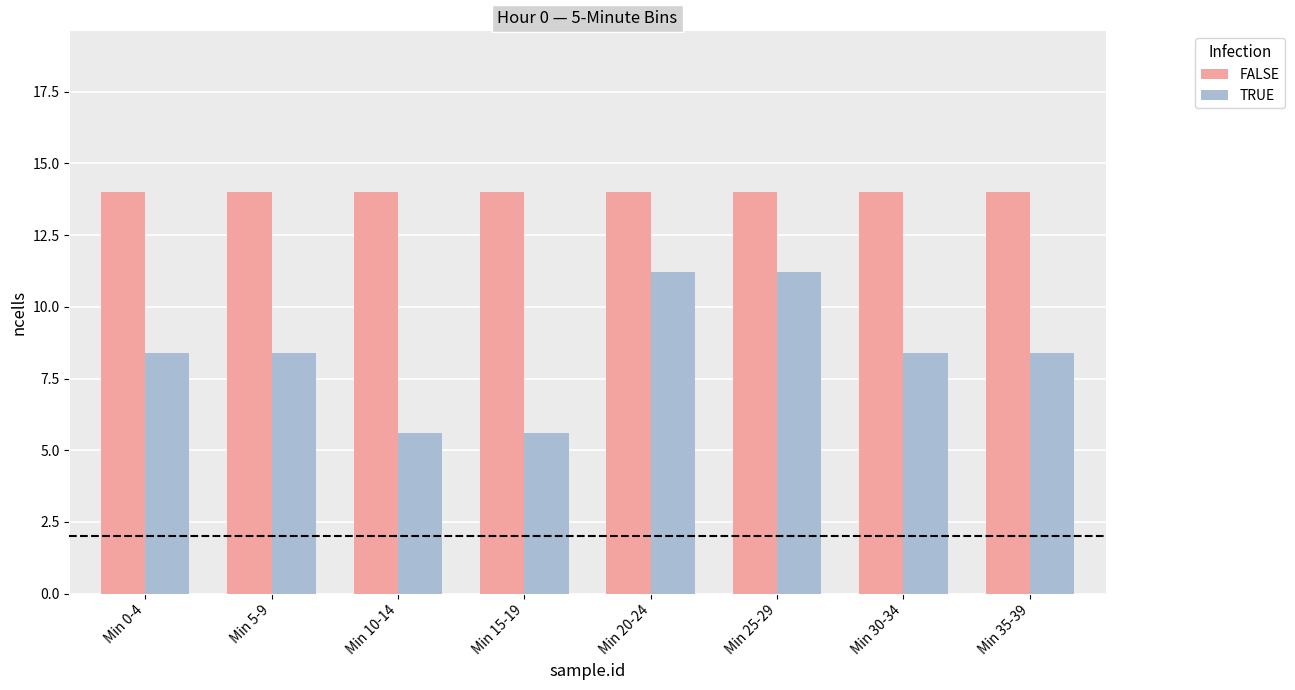

How many values in the TRUE series exceed 8?

6